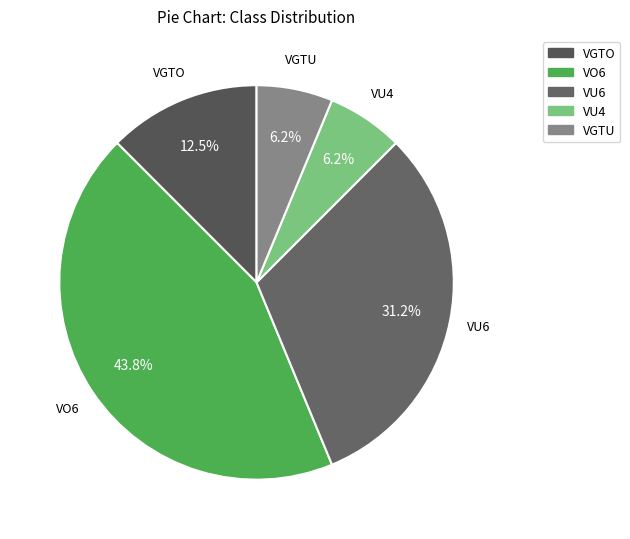

How many segments does this pie chart have?

5